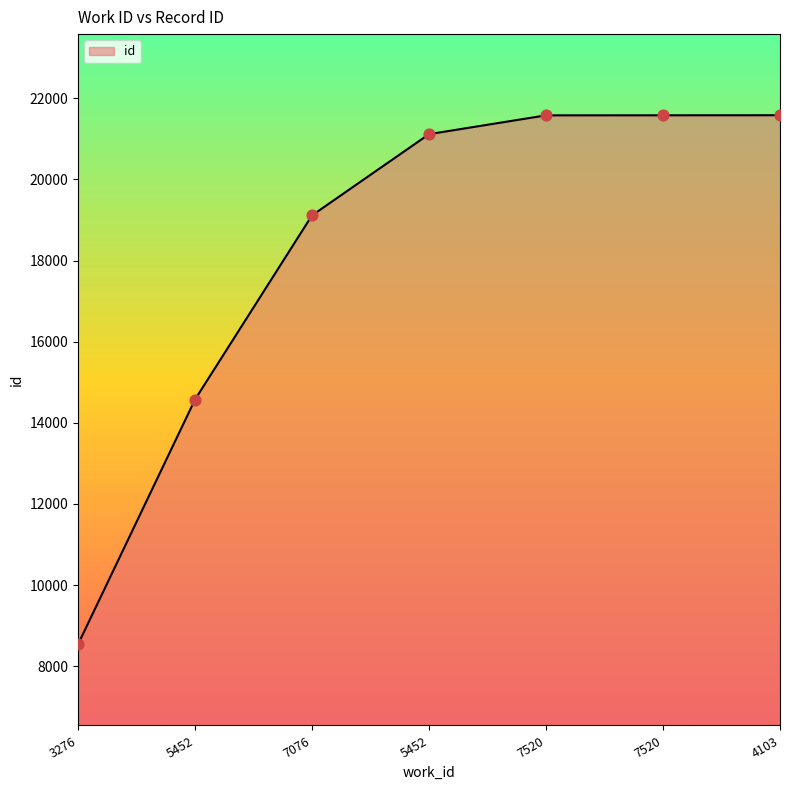

What is the change in value from 5452 to 7076?

+4540